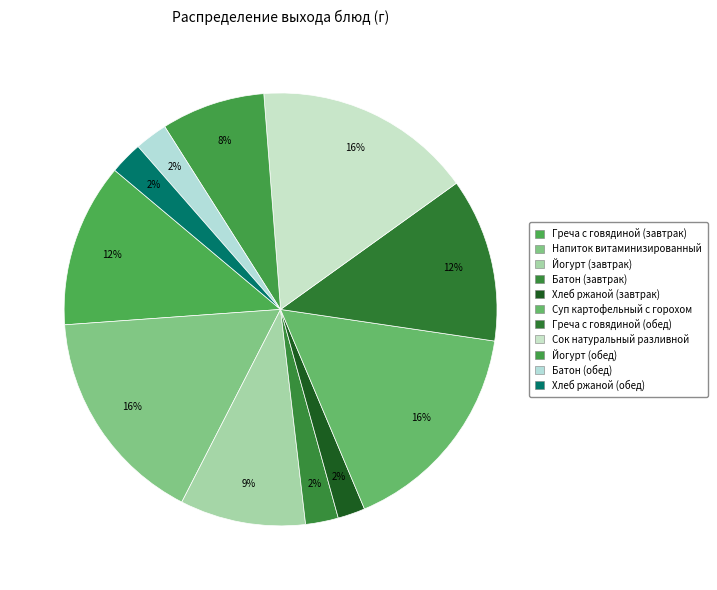

How many slices are in this pie chart?

11